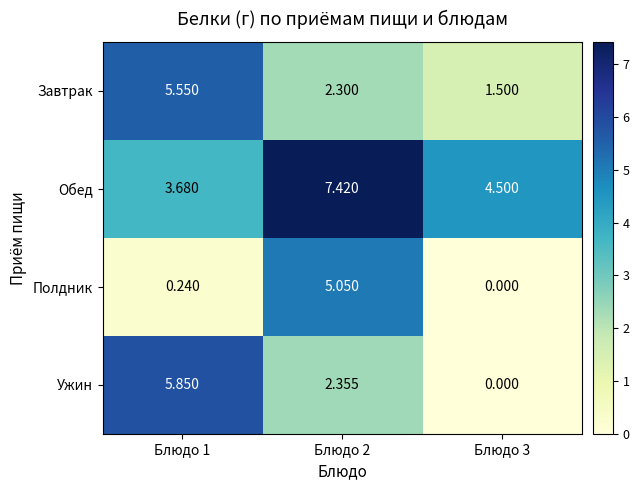

Rank the series by their maximum value, from highest to lowest.

Обед, Ужин, Завтрак, Полдник